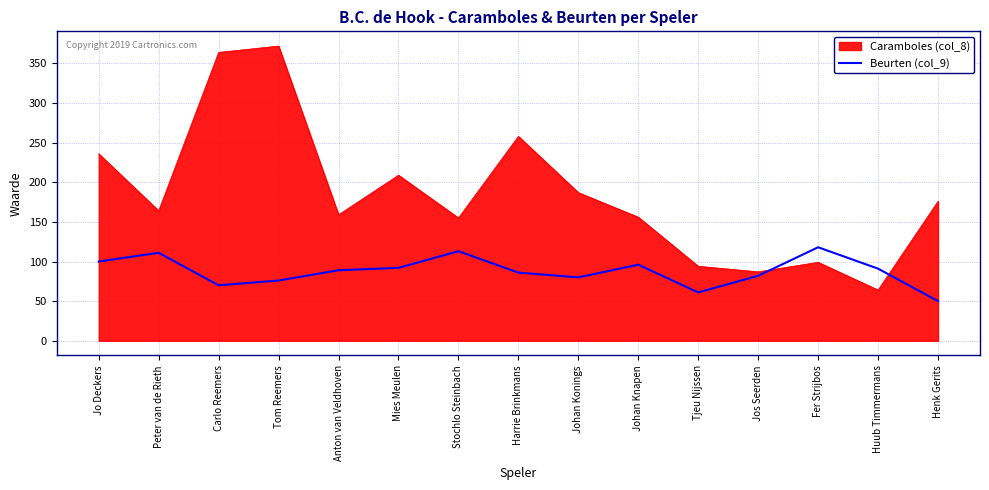

How many lines are shown in the chart?

2